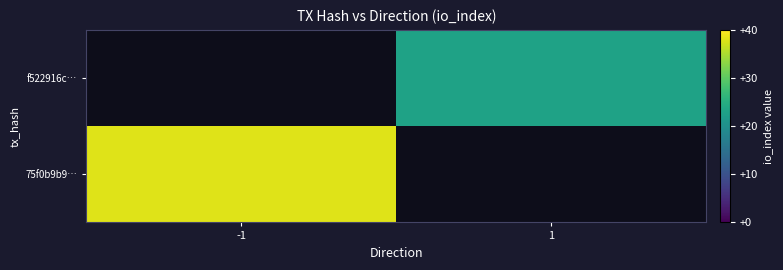

At -1, list the series in order from smallest to largest.

75f0b9b9…, f522916c…